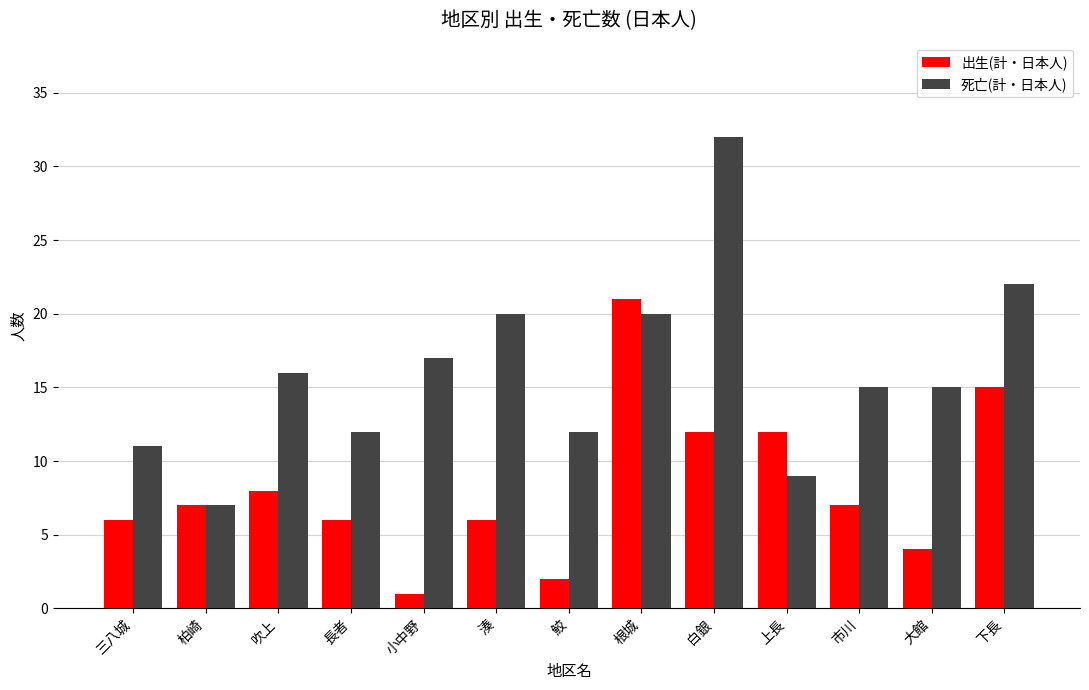

Which series has the widest spread of values?

死亡(計・日本人)